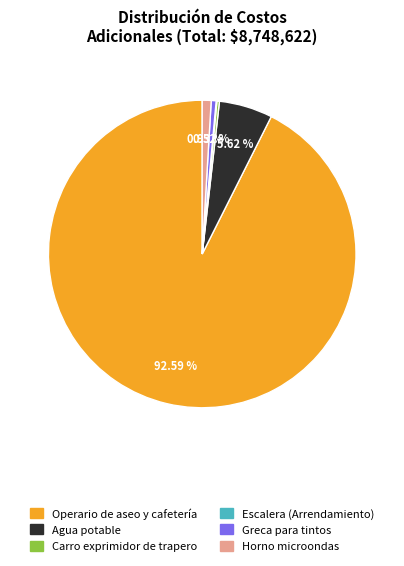

What is the ratio of the value at Horno microondas to the value at Greca para tintos?

1.8